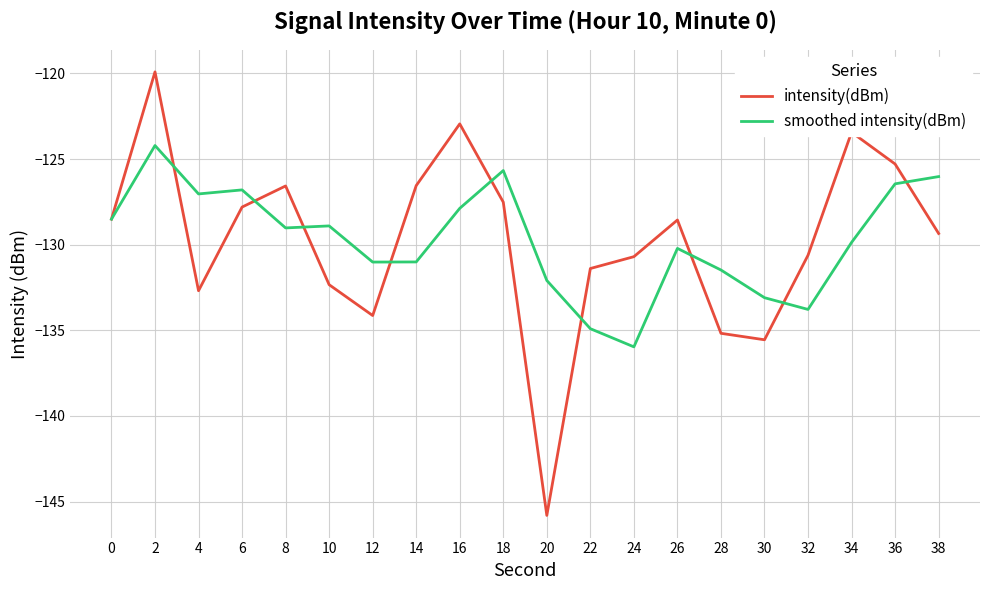

What is the total value across all series at 36?

-251.7